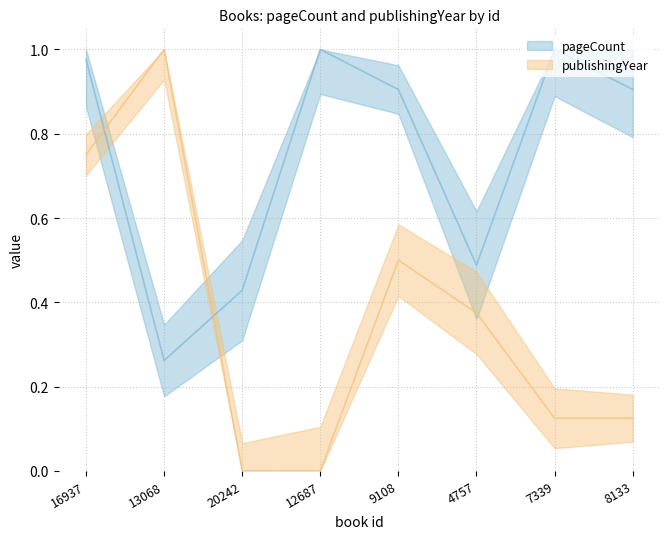

Reading right to left, transcribe all the data shown in this chart.

pageCount: 0.9	1.0	0.5	0.9	1.0	0.4	0.3	1.0
publishingYear: 0.1	0.1	0.4	0.5	0.0	0.0	1.0	0.8